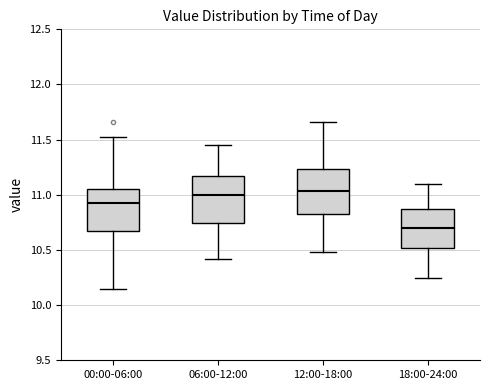

Reading left to right, transcribe this box plot: for each box, give where its median line is, the range the box spans, and where its two whiskers end, as read against the y-axis. The values are not printed on the chart, so give them approximately, as read against the axis.

00:00-06:00: median 10.95, box 10.65 to 11.05, whiskers 10.15 to 11.50
06:00-12:00: median 11.00, box 10.75 to 11.15, whiskers 10.40 to 11.45
12:00-18:00: median 11.05, box 10.85 to 11.25, whiskers 10.50 to 11.65
18:00-24:00: median 10.70, box 10.50 to 10.85, whiskers 10.25 to 11.10